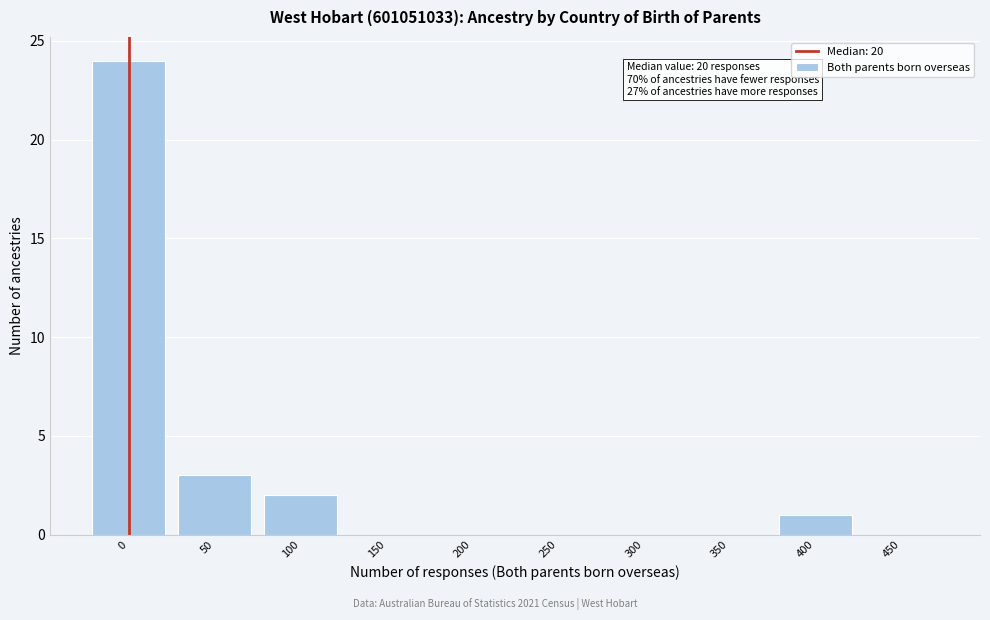

Reading left to right, what are all the values shown in this chart?

0=24	50=3	100=2	150=0	200=0	250=0	300=0	350=0	400=1	450=0